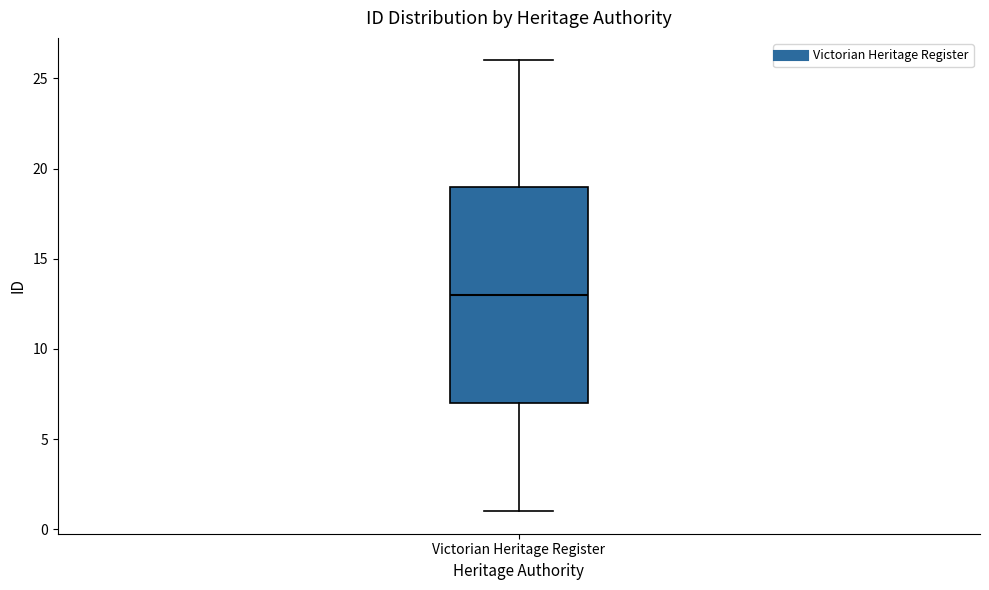

Transcribe this box plot: give where the median line is, the range the box spans, and where the two whiskers end, as read against the y-axis. The values are not printed on the chart, so give them approximately, as read against the axis.

median 13, box 7 to 19, whiskers 1 to 26